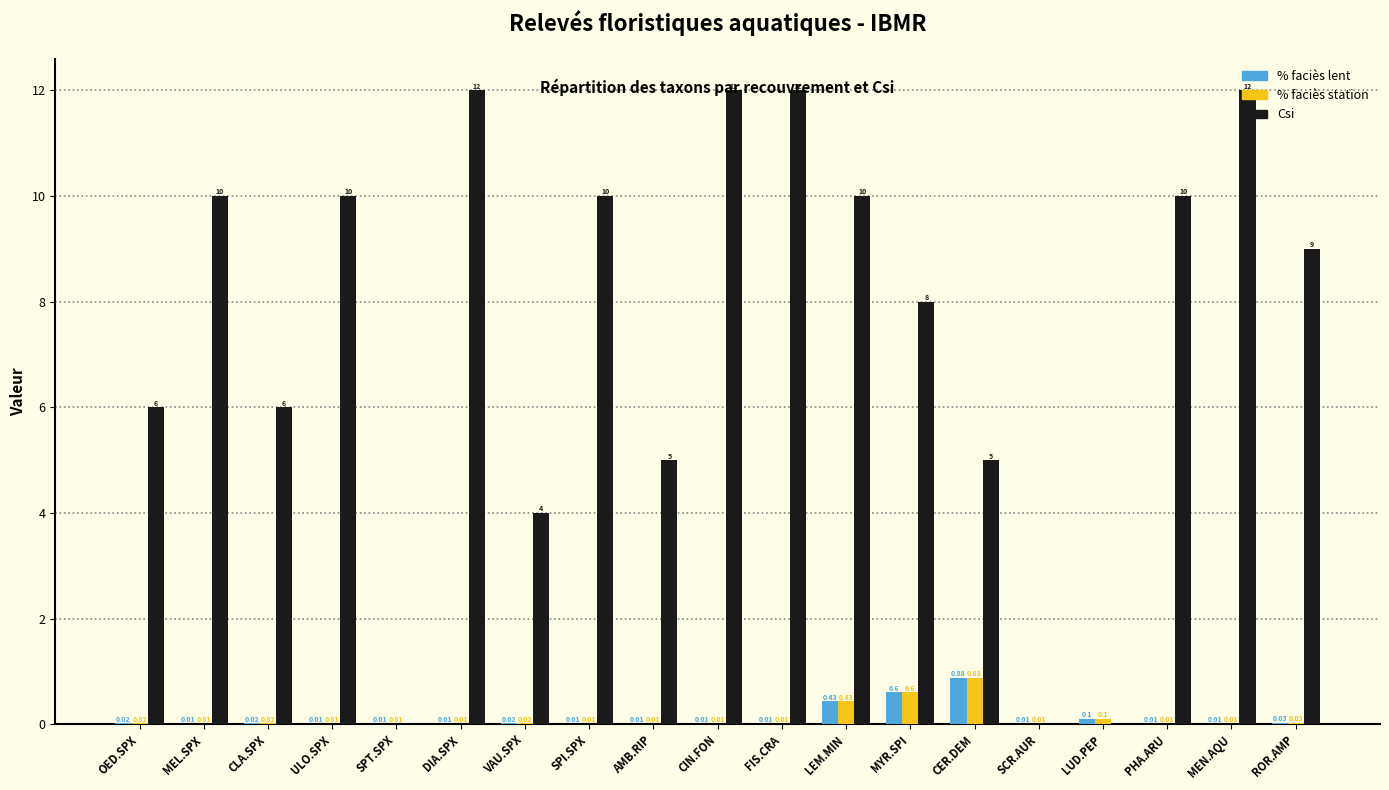

Which series has the largest total across all categories?

Csi